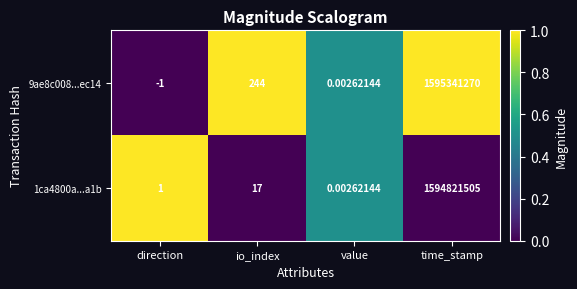

Which series has the largest total across all categories?

9ae8c008...ec14